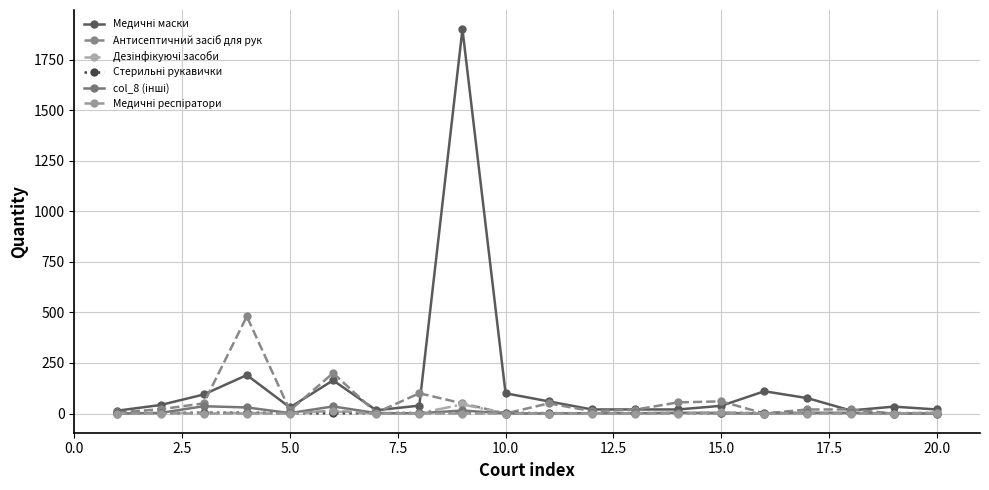

How many categories are shown in the chart?

20